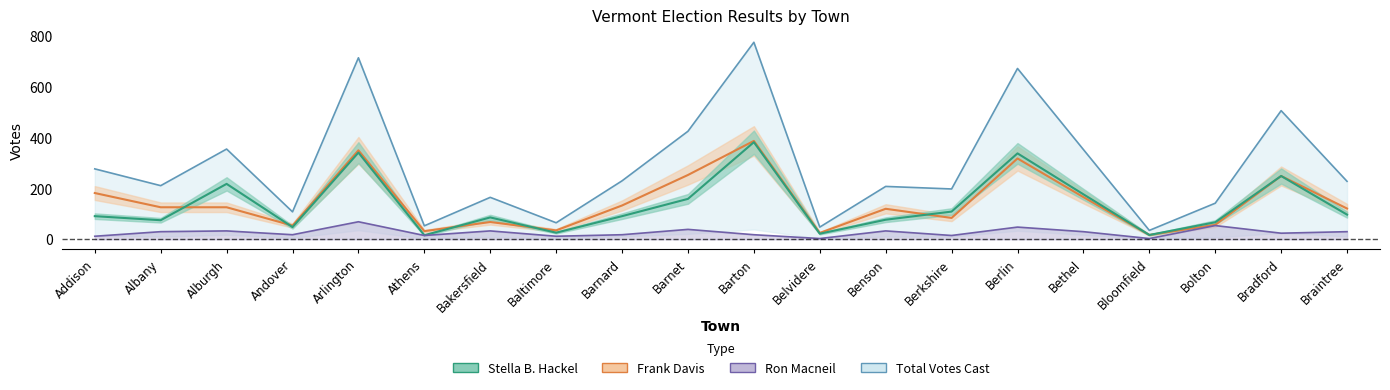

Which series has the largest total across all categories?

Total Votes Cast